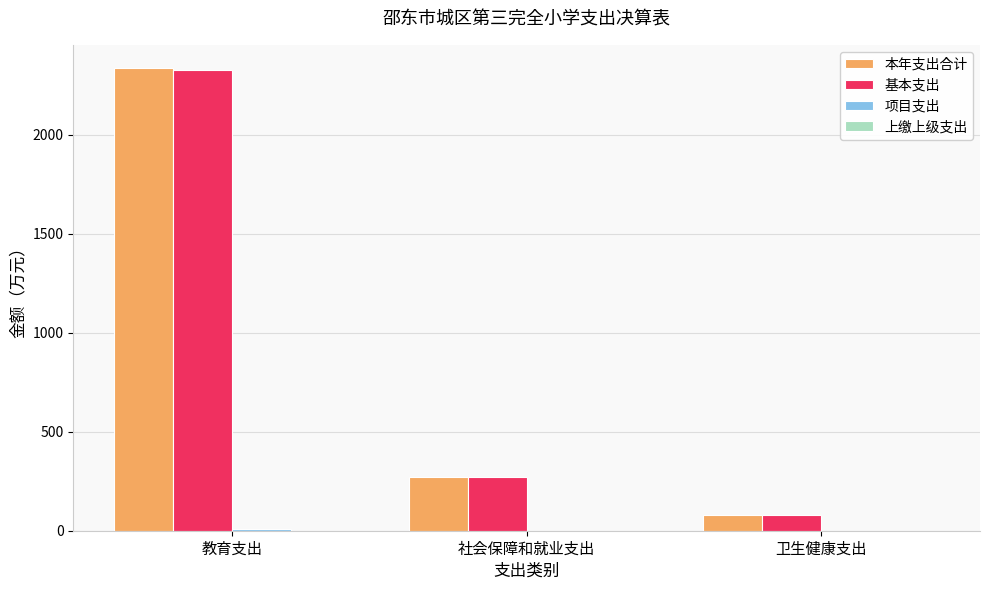

Where is 基本支出 nearest to the value 1204?

社会保障和就业支出